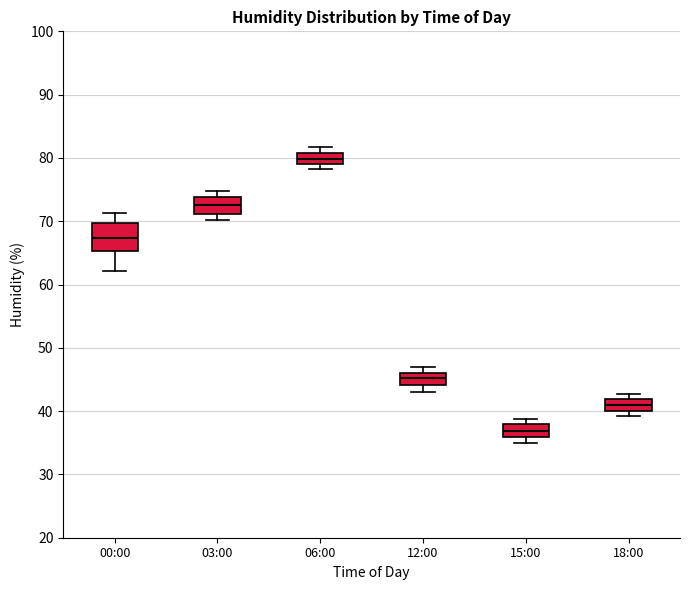

Which box has the lowest median line?

15:00